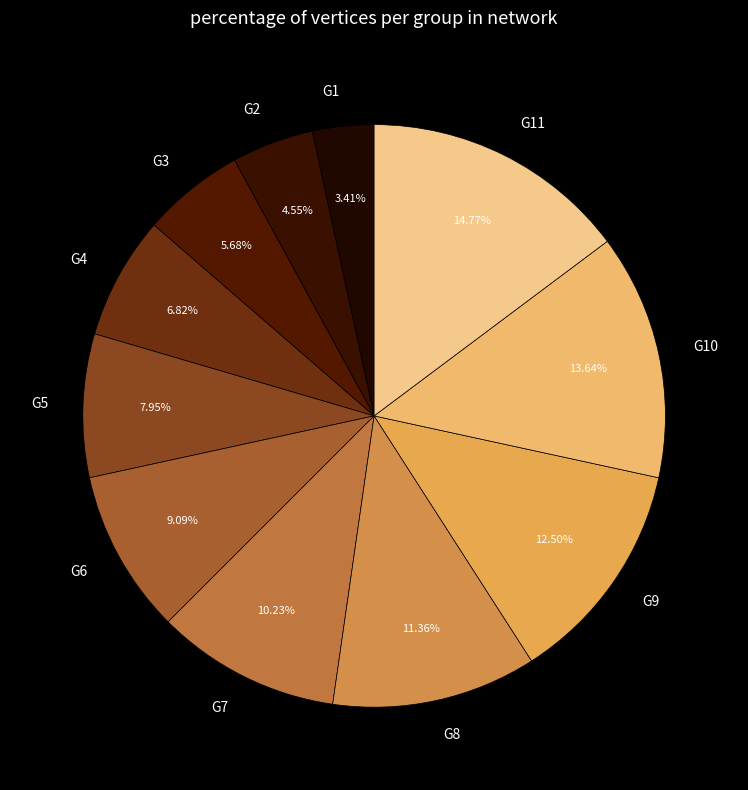

Which has a higher value, G5 or G9?

G9